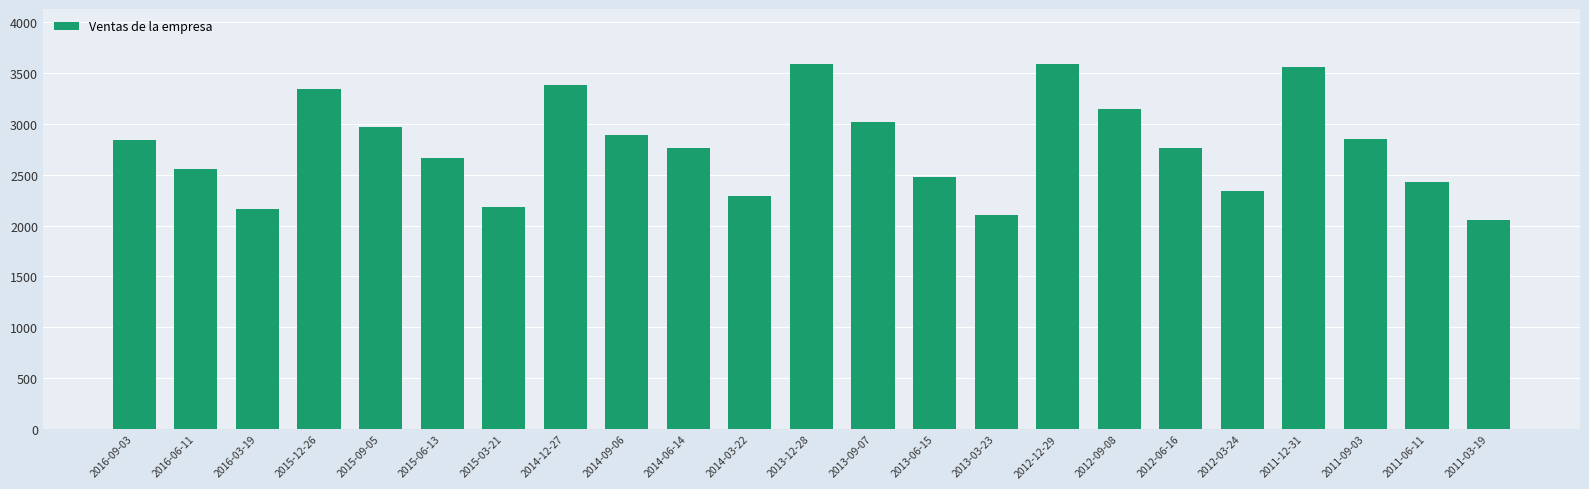

What is the difference between the maximum and minimum values?

1539